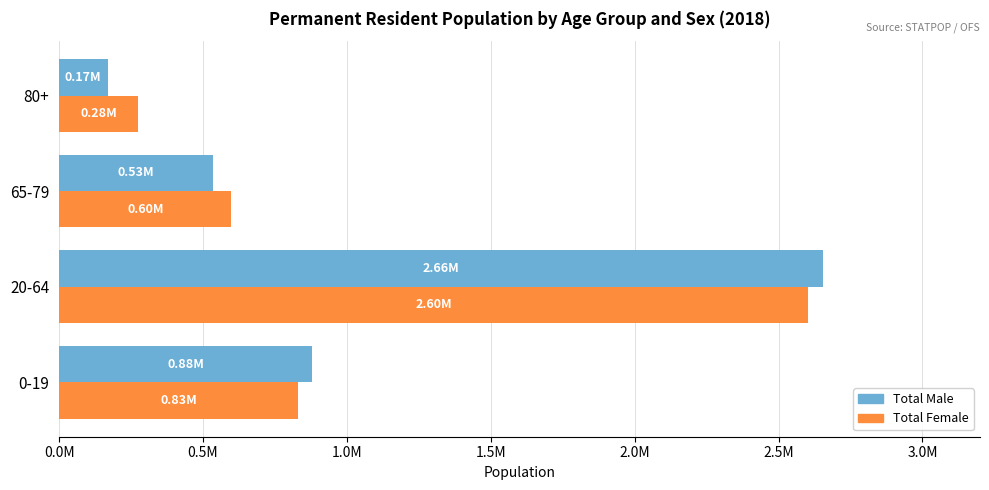

Which series has the largest range (max minus min)?

Total Male